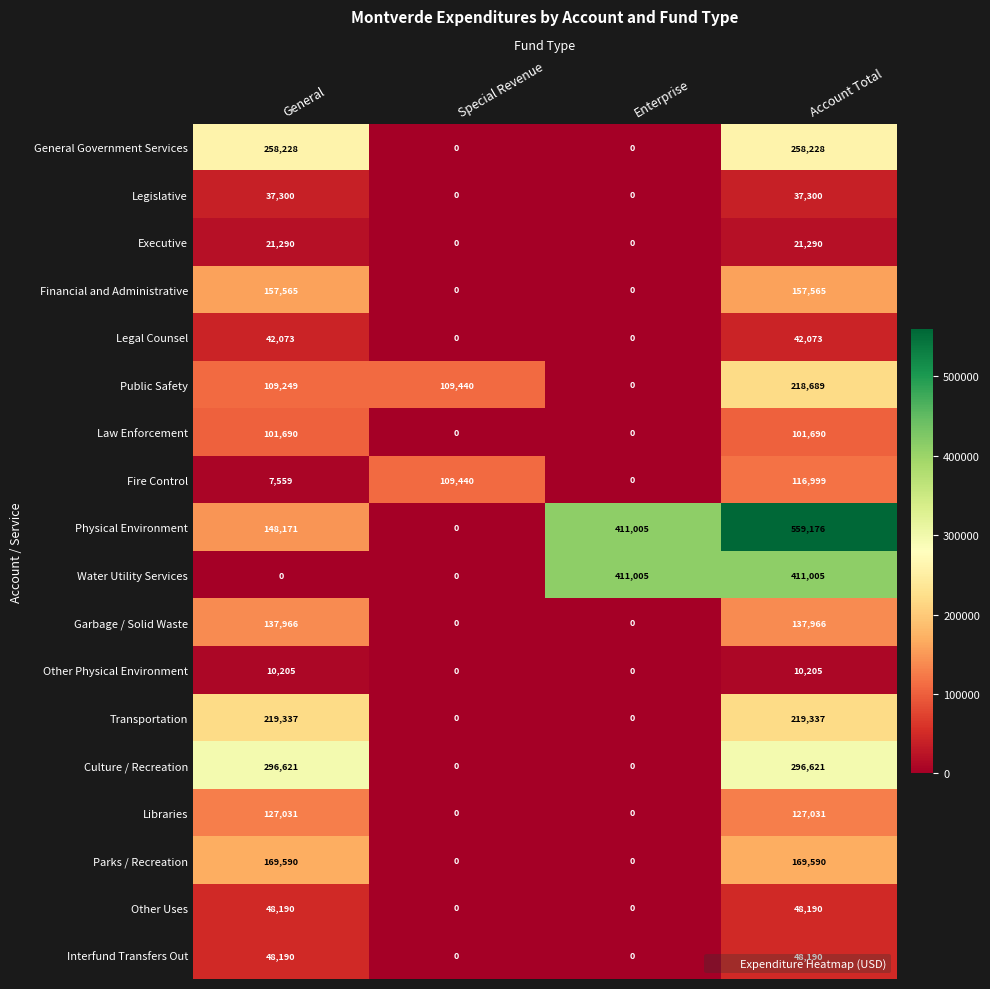

How many Transportation values are between 0 and 219337?

4